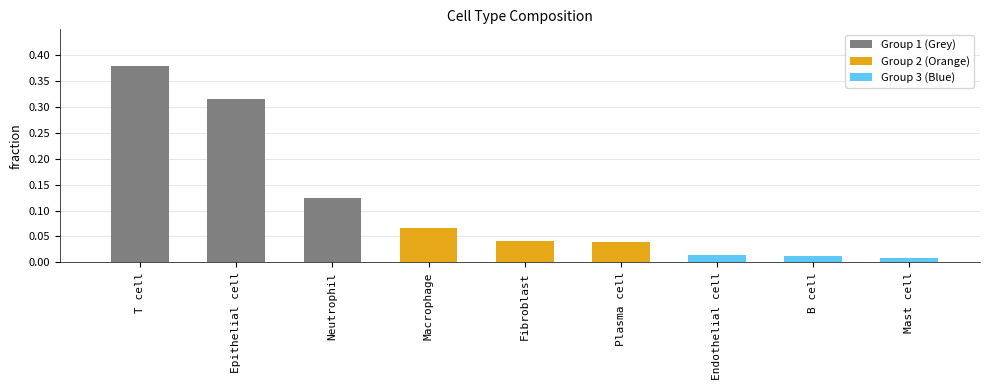

Count the number of data series in this chart.

1